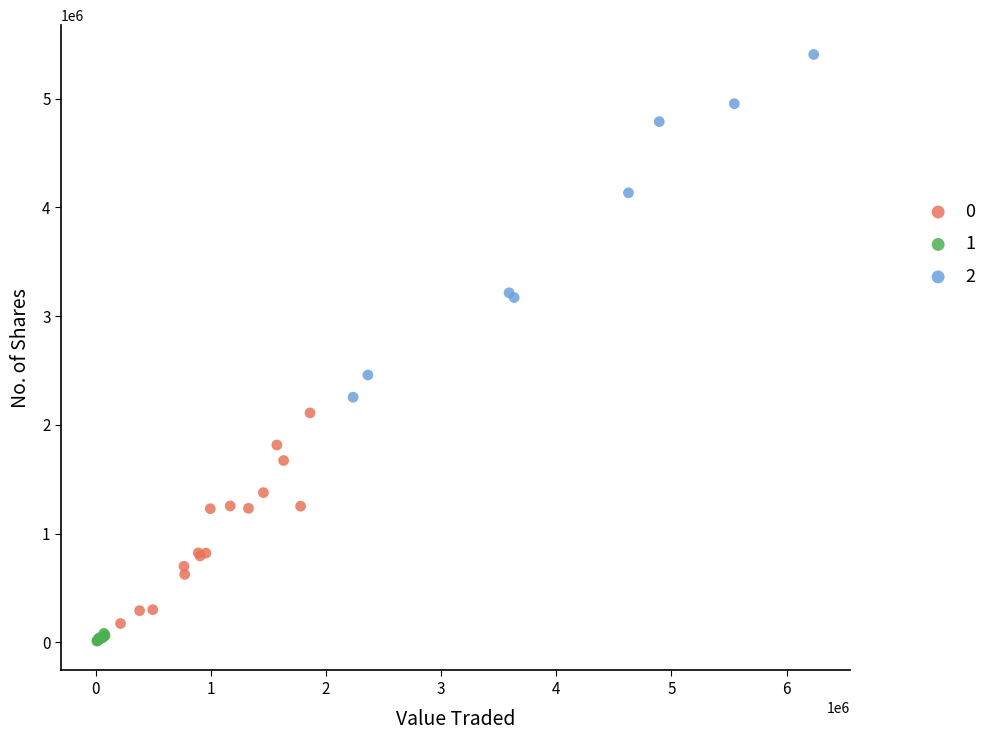

What are all the series names shown in the legend?

0, 1, 2